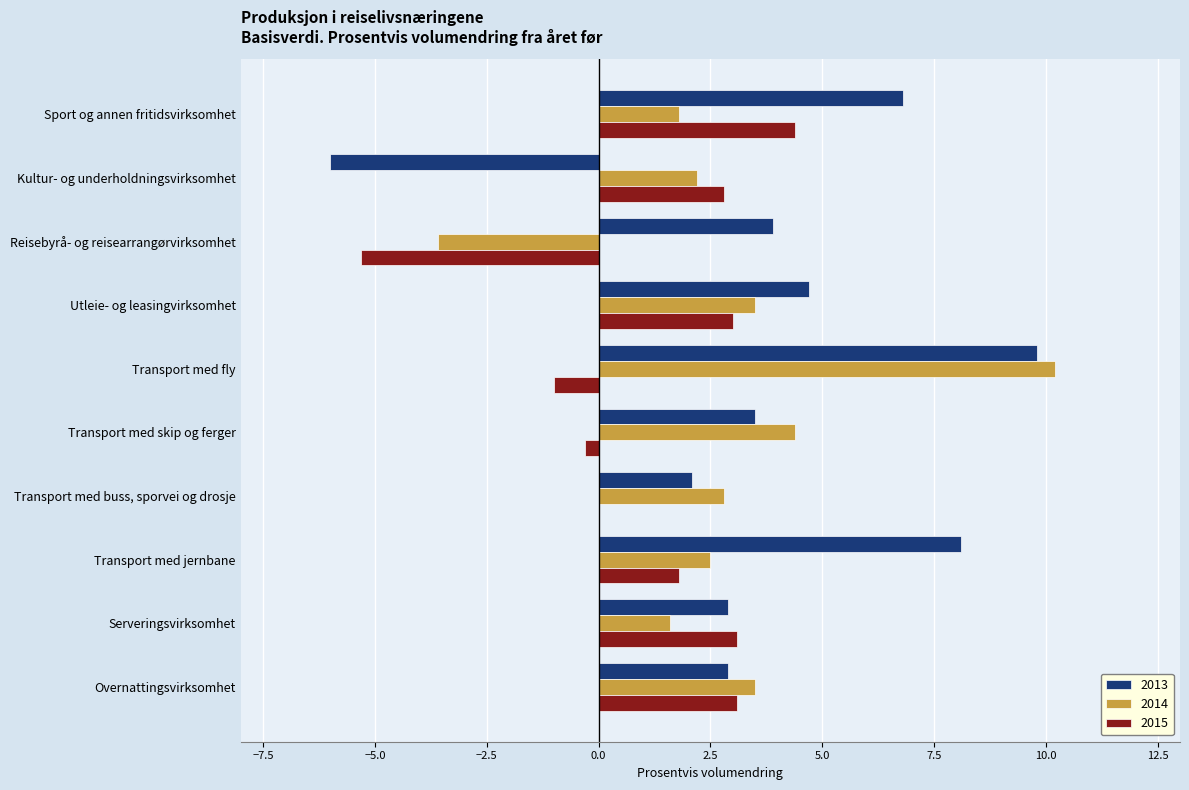

Which series has the largest range (max minus min)?

2013